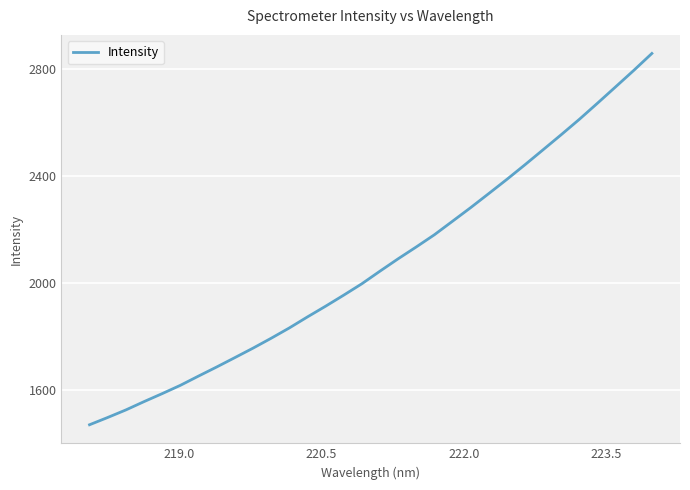

What is the minimum value shown in the chart?

1468.2